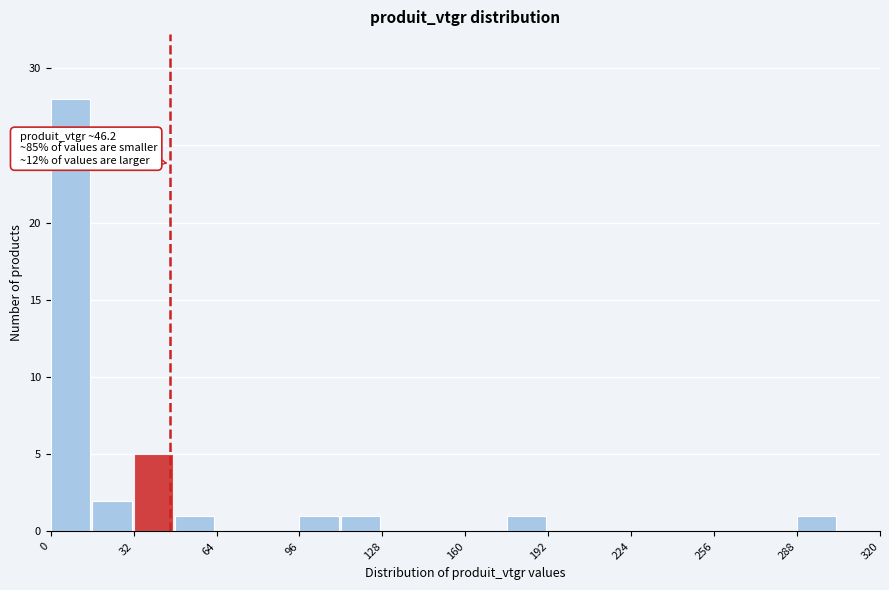

Read against the x-axis, roughly where is the centre of the tallest bar?

10